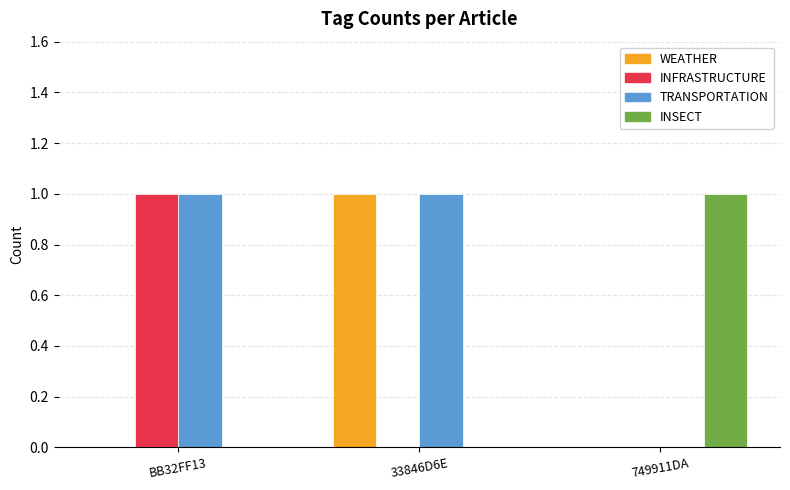

Is it true that INSECT equals 1 at BB32FF13?

False